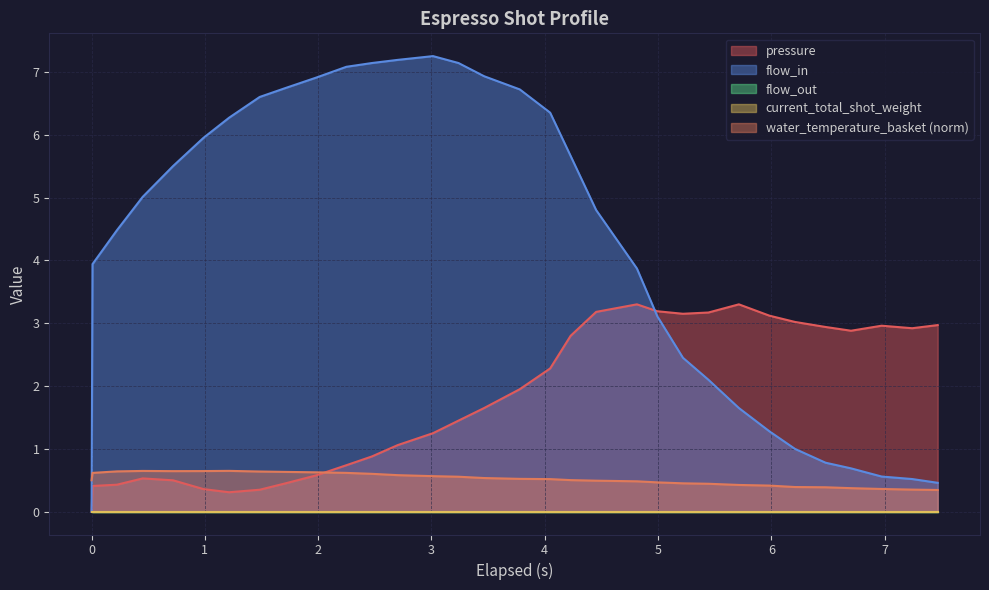

Rank the series by their maximum value, from highest to lowest.

flow_in, pressure, water_temperature_basket